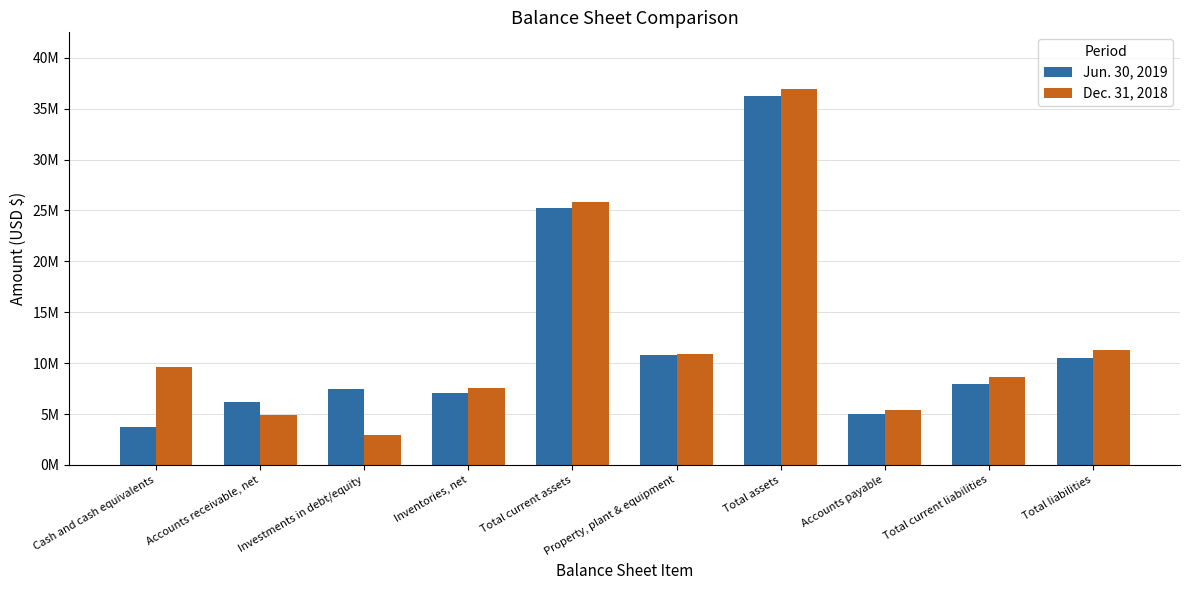

Between Investments in debt/equity and Property, plant & equipment, which series saw the biggest shift?

Dec. 31, 2018